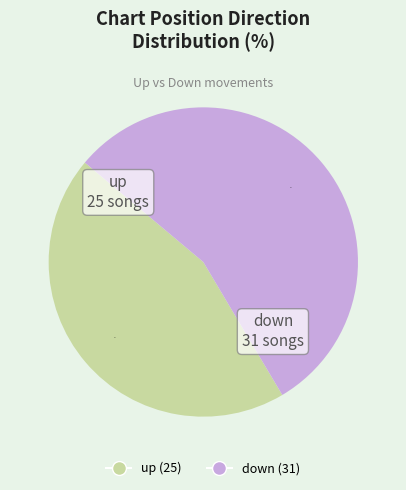

To the nearest percent, what is the combined percentage of down and up?

100%